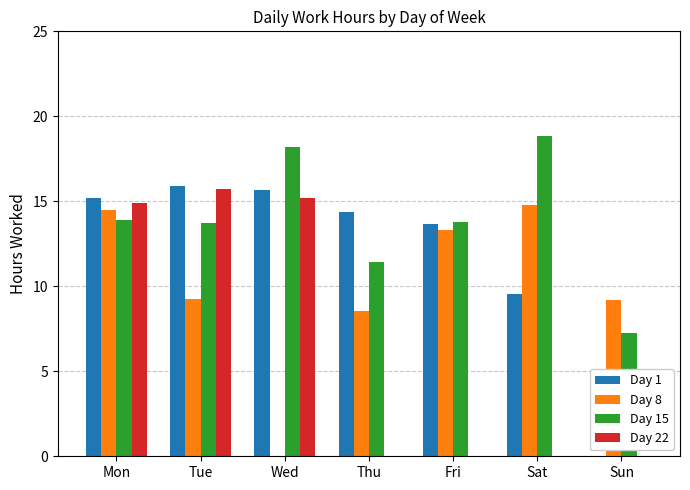

What is the spread (max minus min) of values at Mon?

1.3